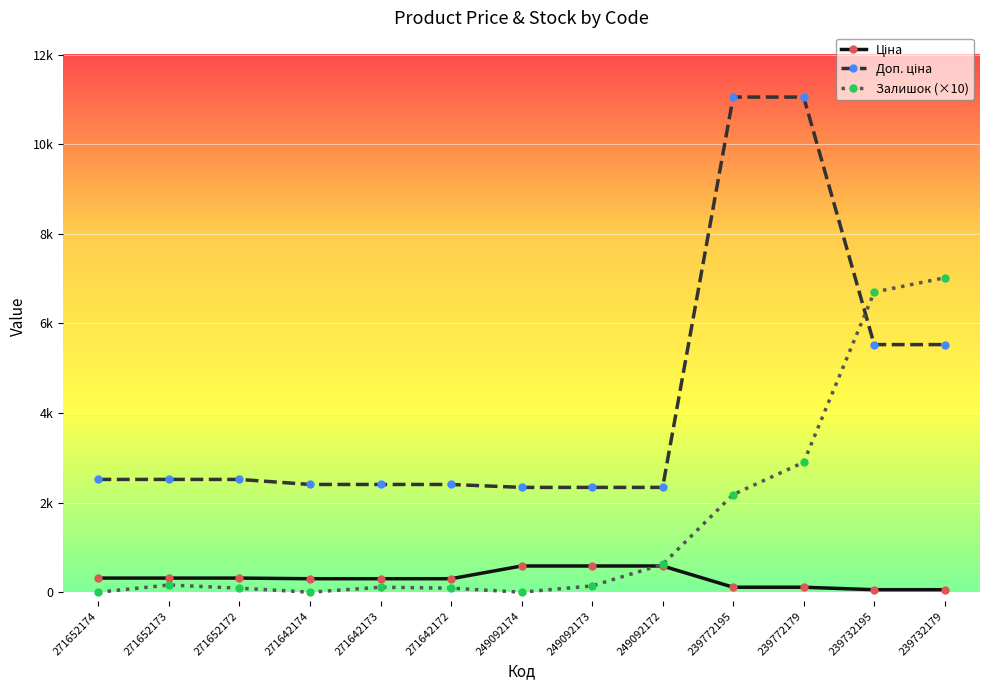

What is the highest value of the Залишок (×10) series?

7020.0